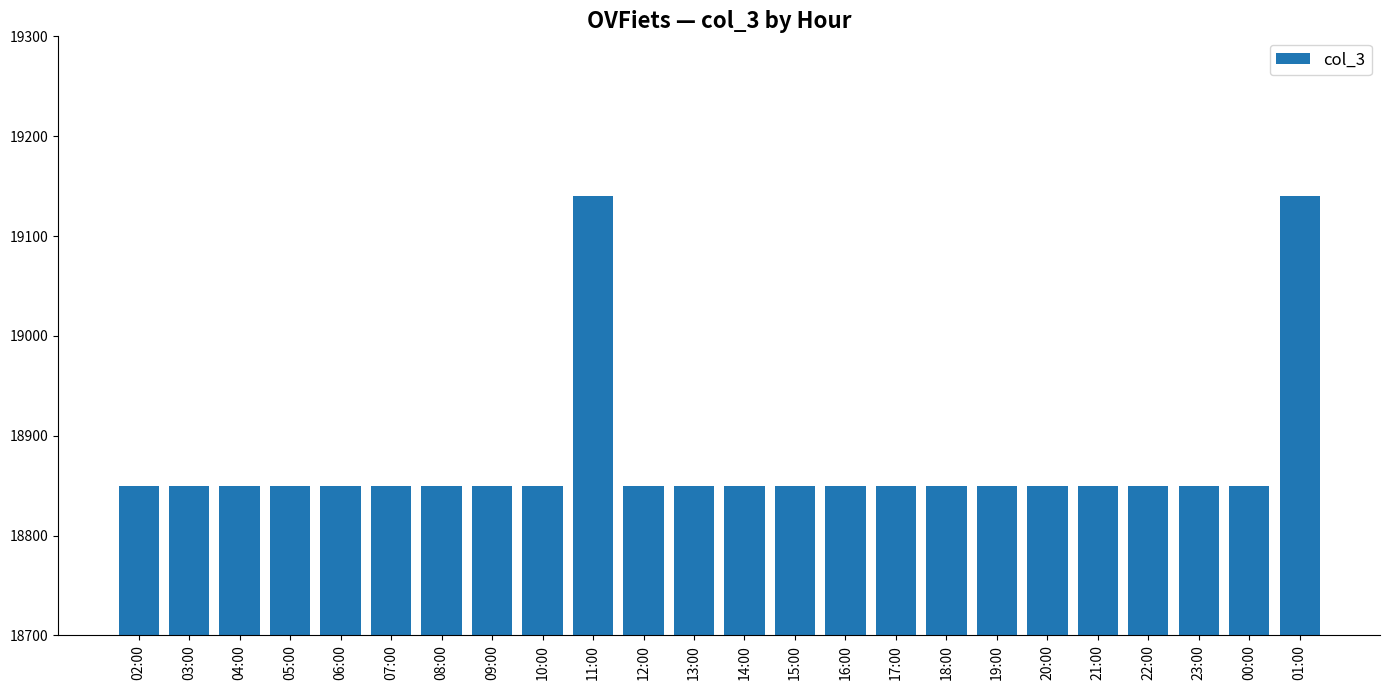

What is the average value?

18874